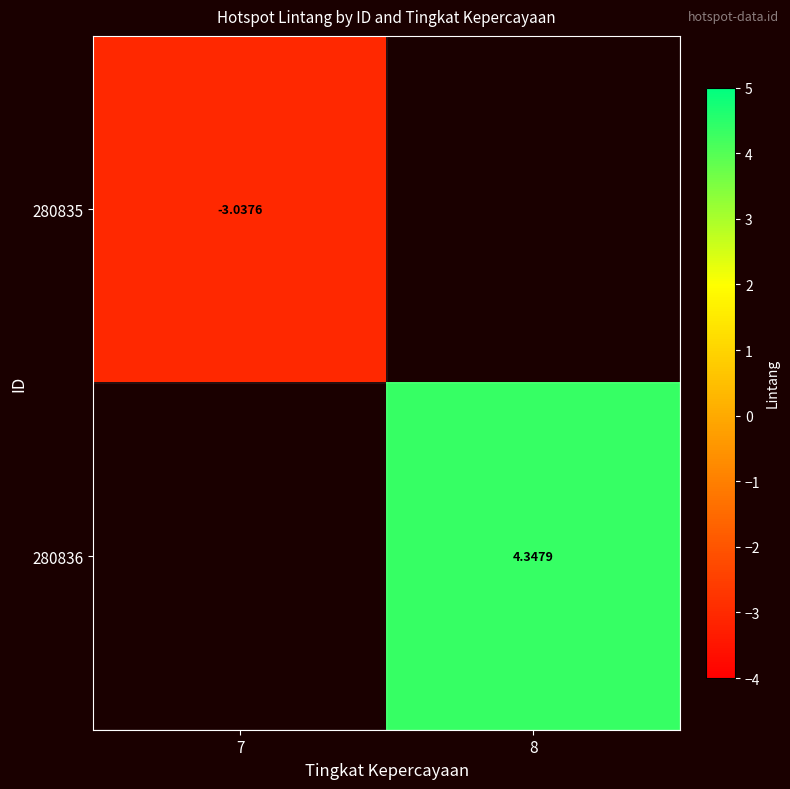

Rank the categories by 280836 value from highest to lowest.

7, 8